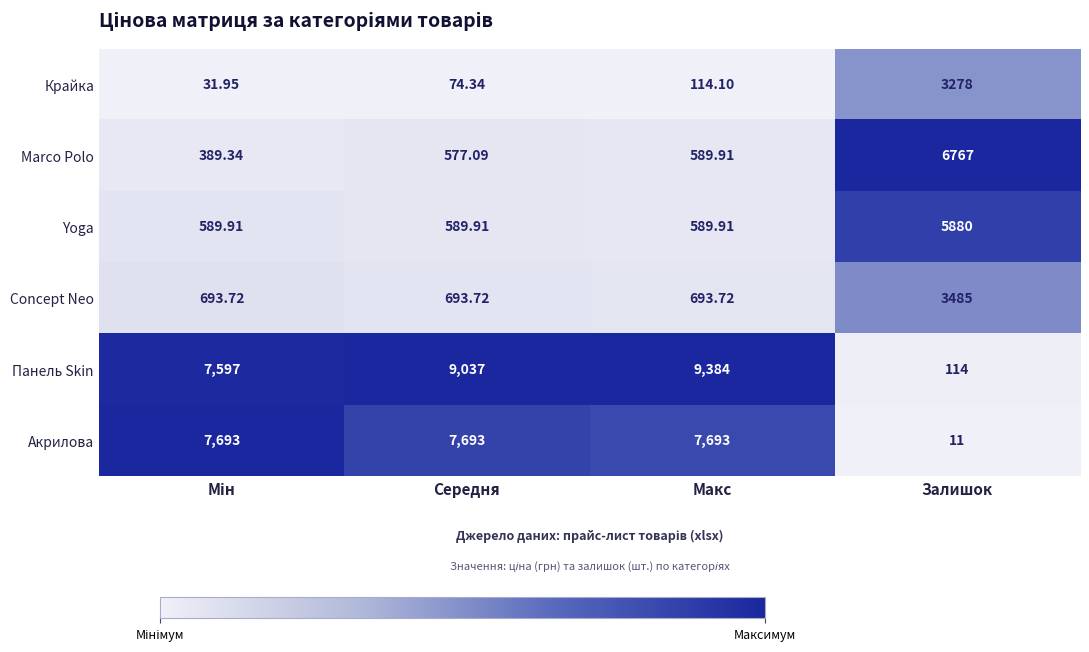

Which series has the widest spread of values?

Панель Skin